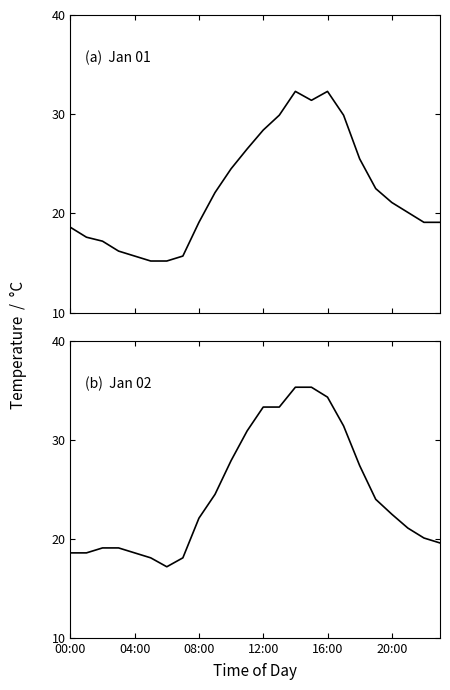

True or false: Jan 02 and Jan 01 intersect in this chart.

False